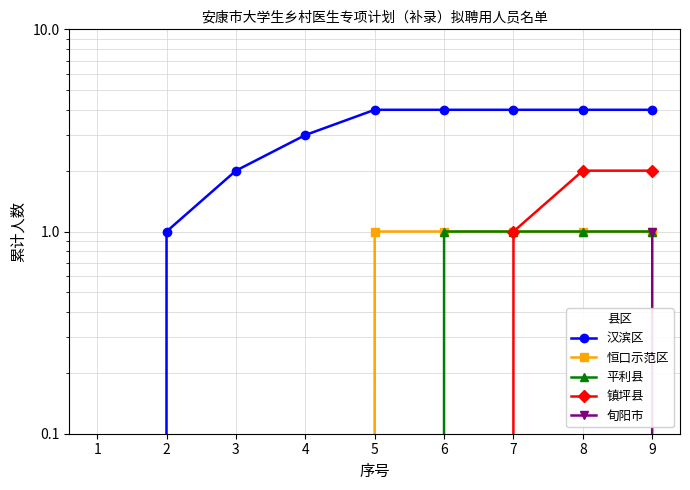

Which series has the largest total across all categories?

汉滨区